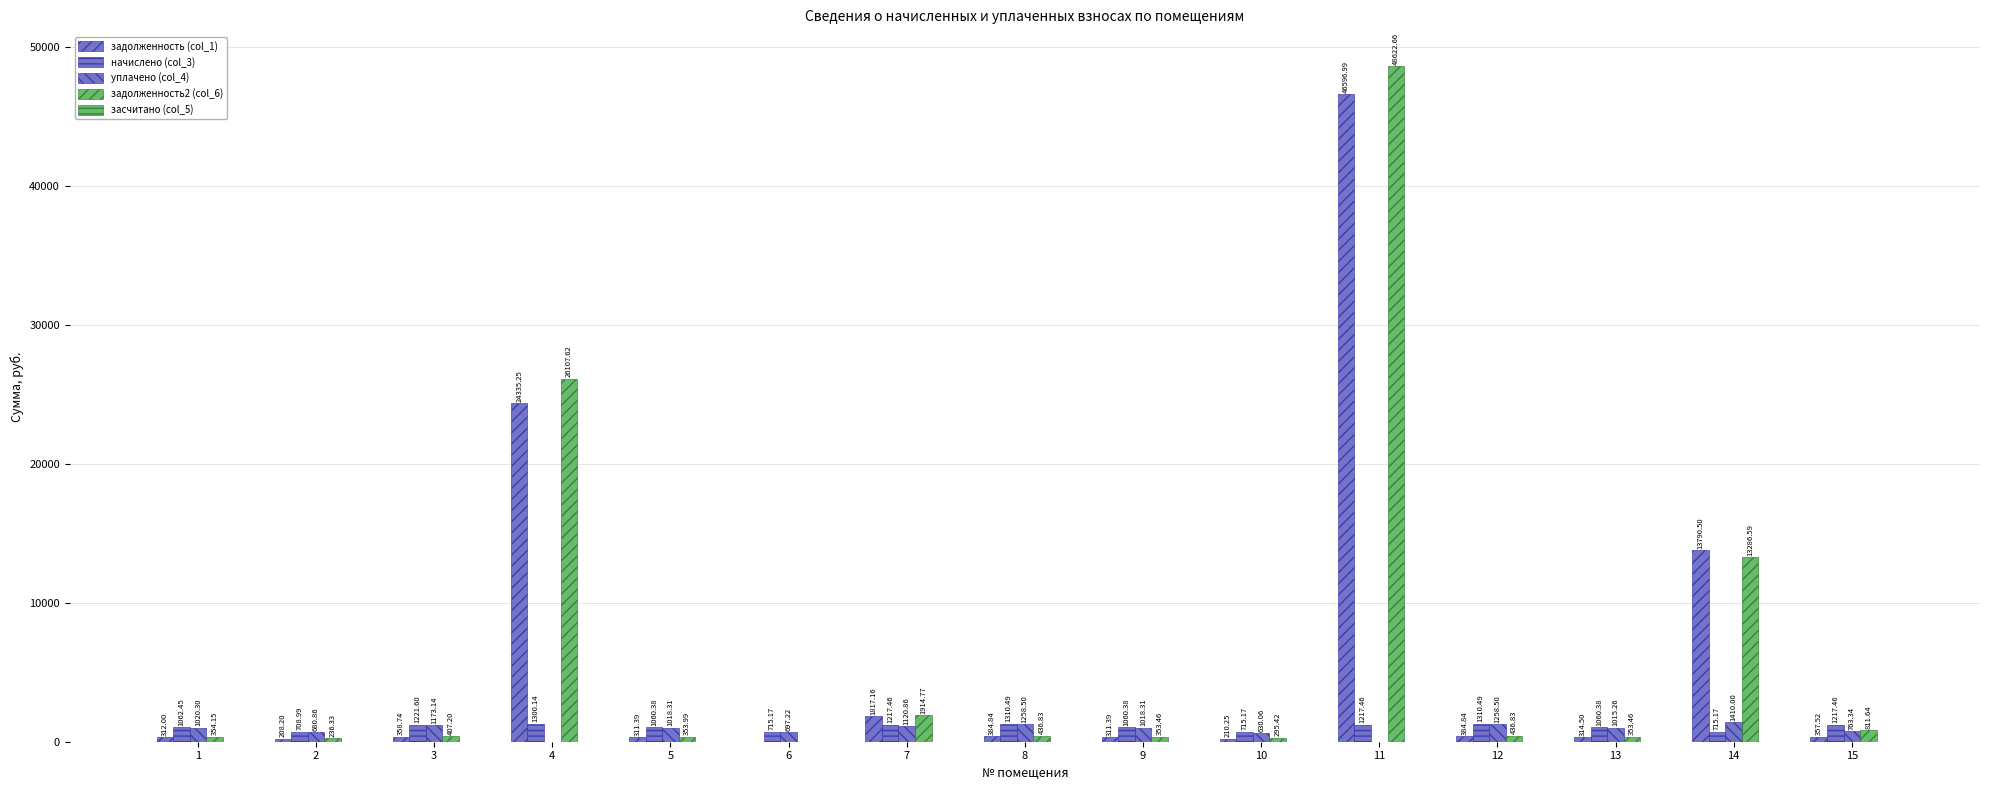

What is the sum of the задолженность (col_1) values at 5 and 4?

24646.6